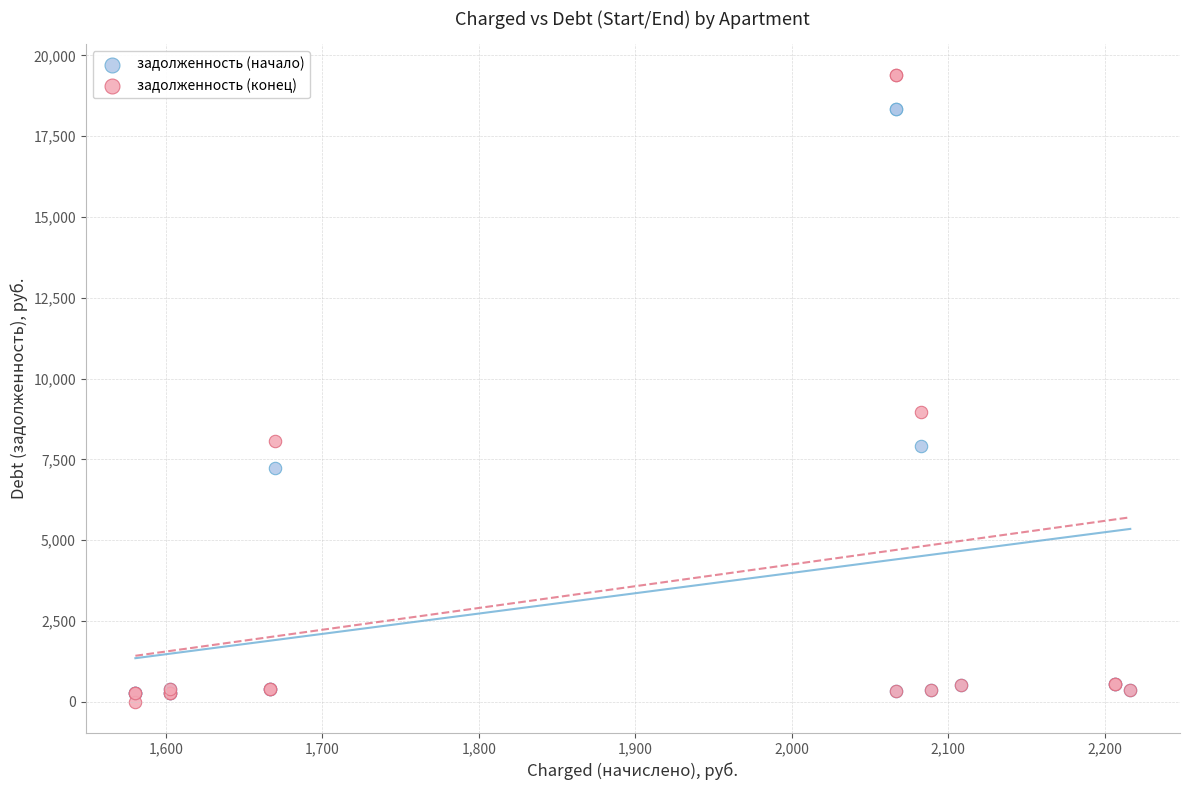

In the задолженность (начало) series, what Y value is closest to 9304?

7910.1